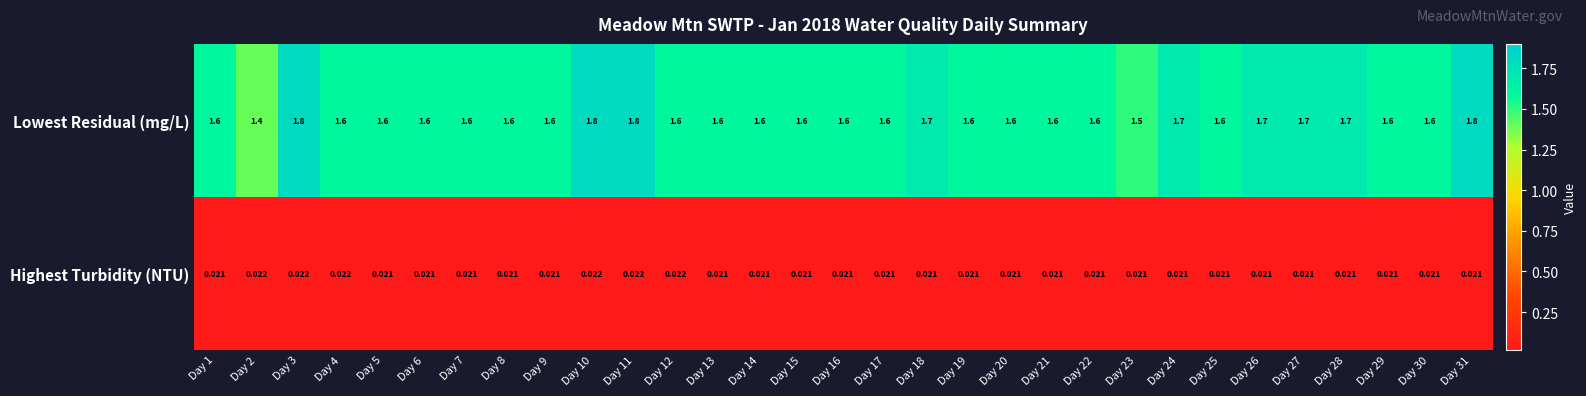

List the series in order of their overall mean, lowest first.

Highest Turbidity (NTU), Lowest Residual (mg/L)